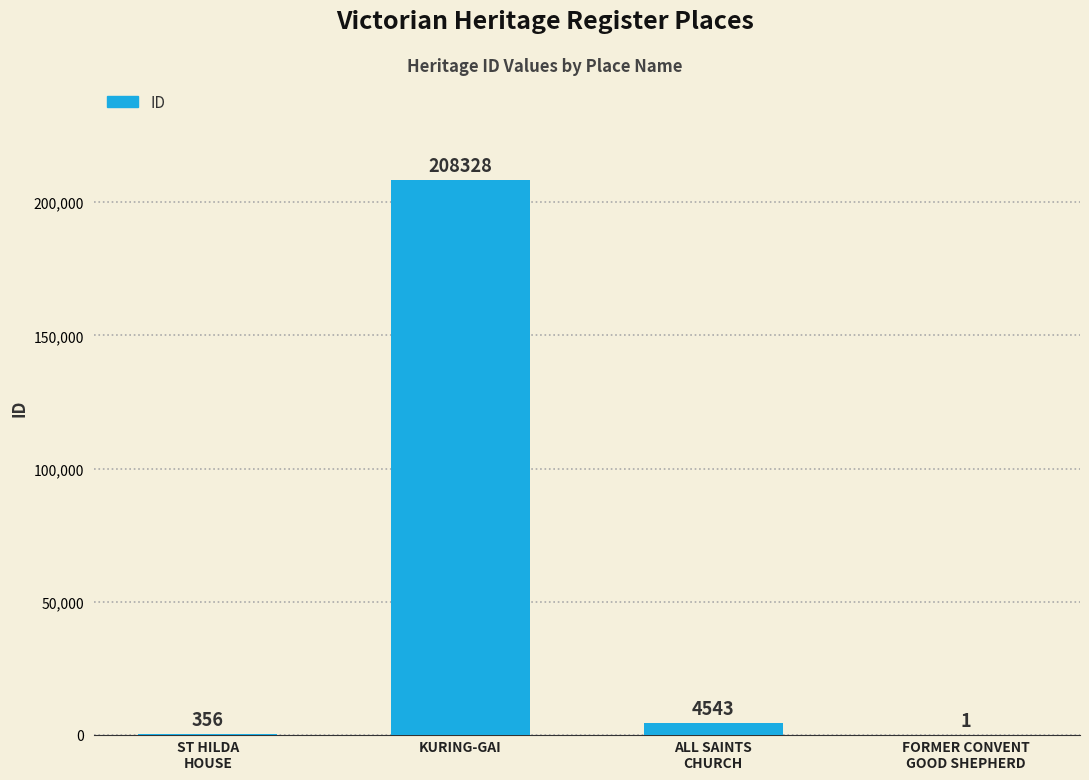

Is it true that the value at KURING-GAI is 124957?

False